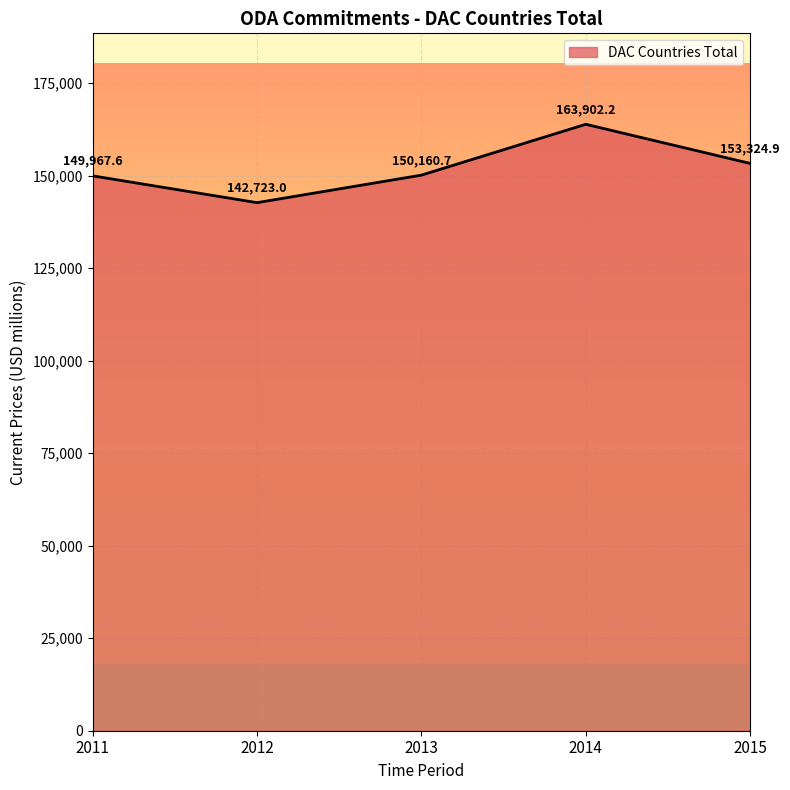

The chart shows a value of 142723.0 at 2012. True or false?

True